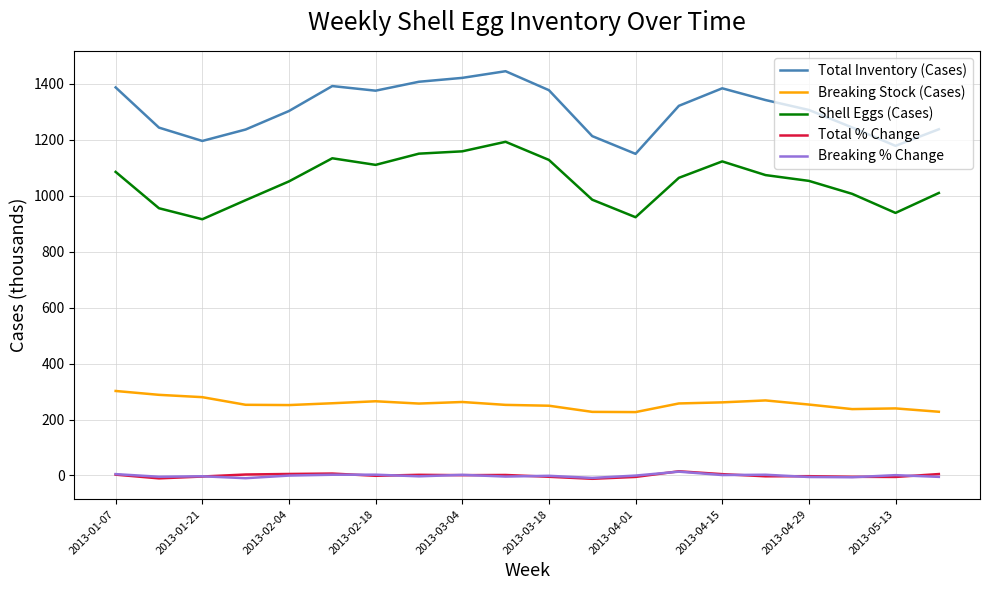

How many lines are shown in the chart?

5